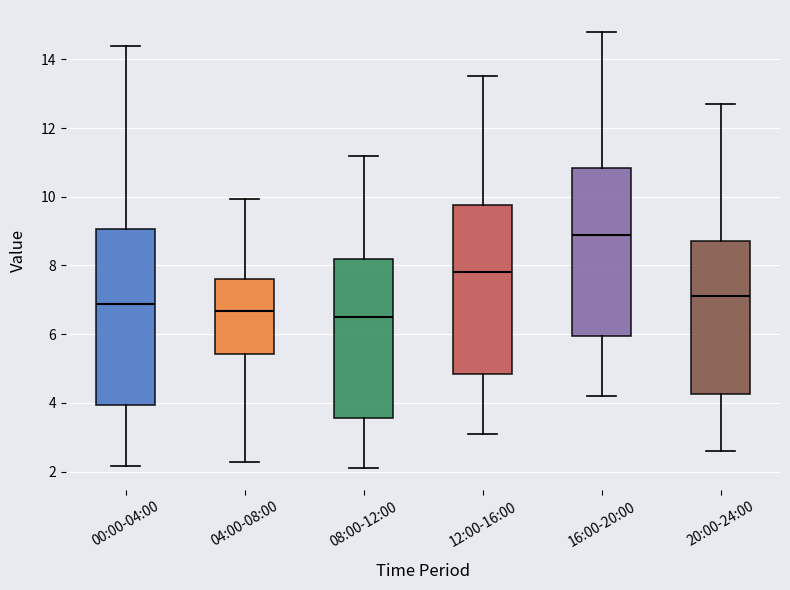

Where does the lower whisker of the box for 12:00-16:00 end on the y-axis? The values are not printed on the chart, so give them approximately, as read against the axis.

3.2